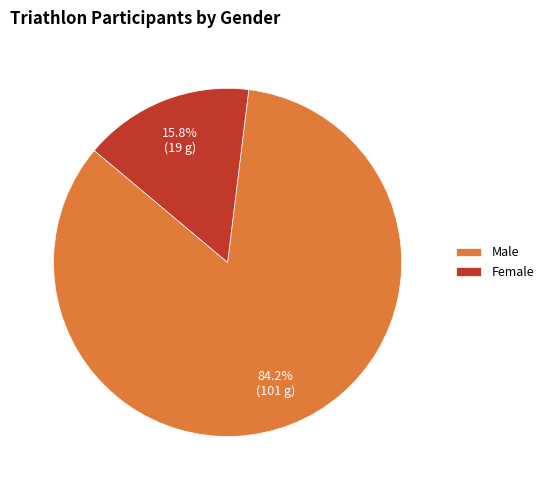

To the nearest percent, what is the difference between the Female and Male slice percentages?

68%